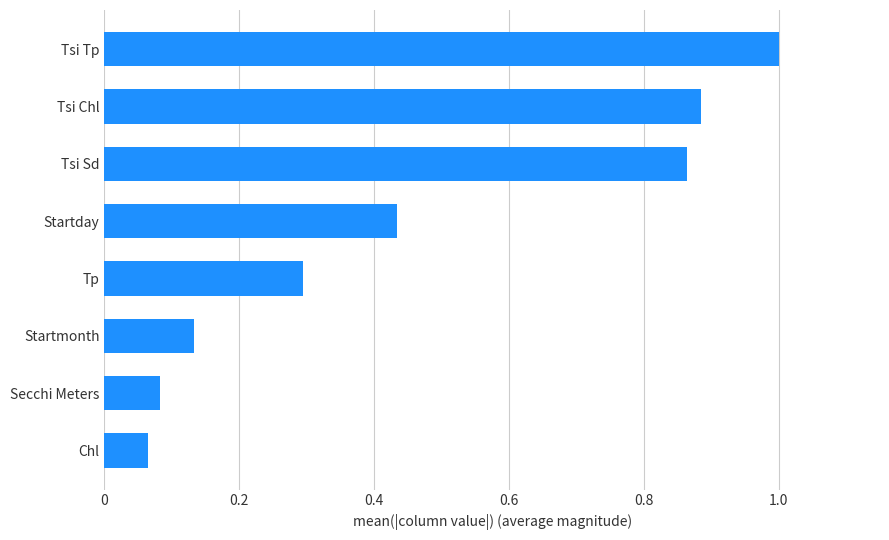

What is the maximum value shown in the chart?

1.0